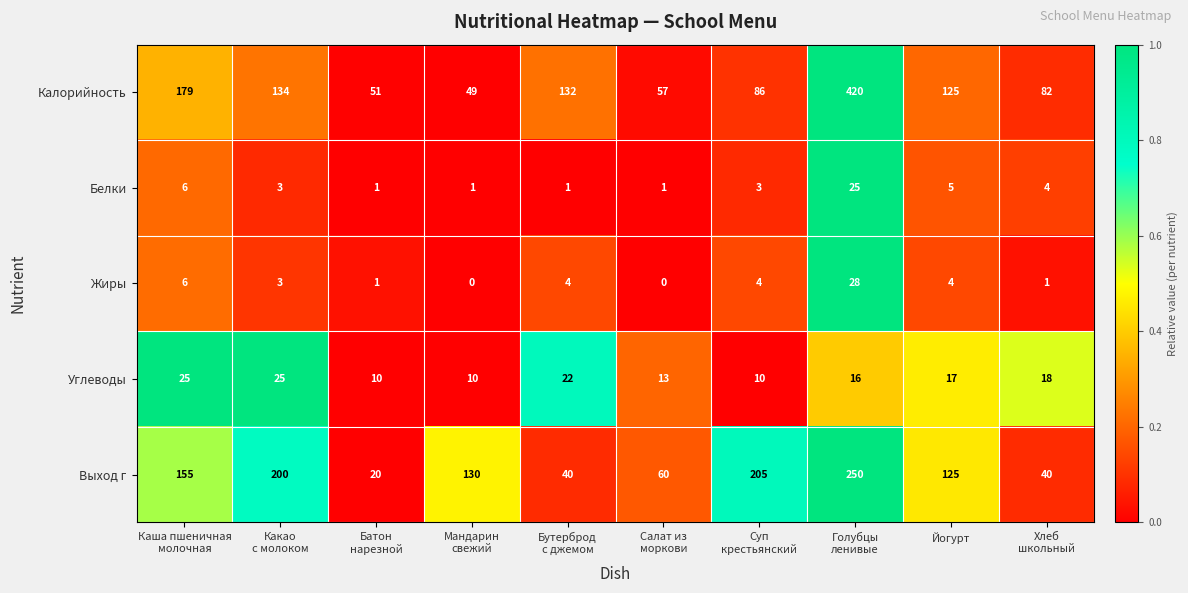

How many data points does each series have?

10